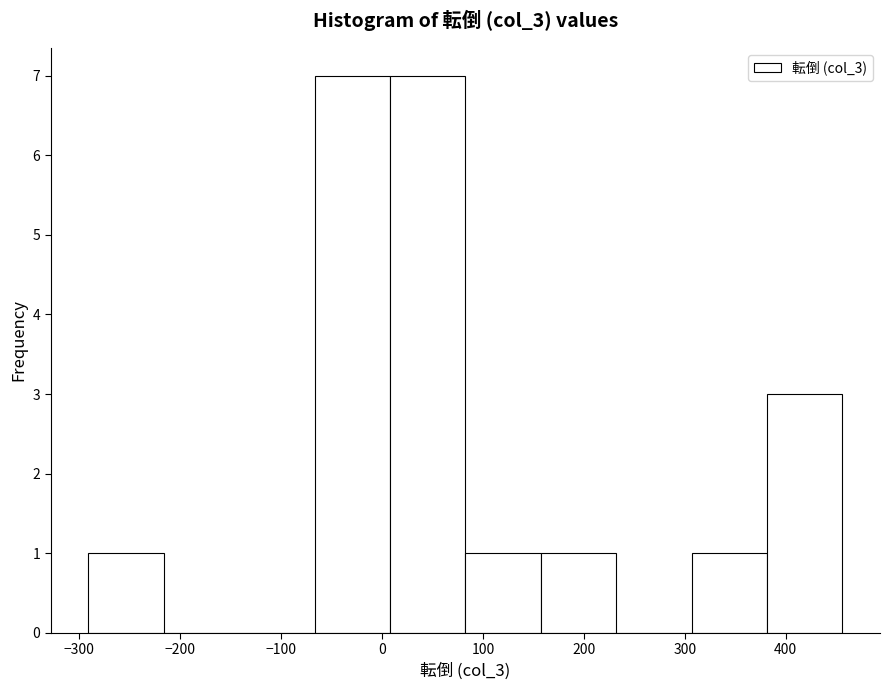

Reading left to right, transcribe this chart: for each bar, give the range it covers on the x-axis and its height. Neither the bar edges nor the heights are printed on the chart, so give them approximately, as read against the axes.

-290 to -220: 1
-220 to -140: 0
-140 to -70: 0
-70 to 10: 7
10 to 80: 7
80 to 160: 1
160 to 230: 1
230 to 310: 0
310 to 380: 1
380 to 460: 3